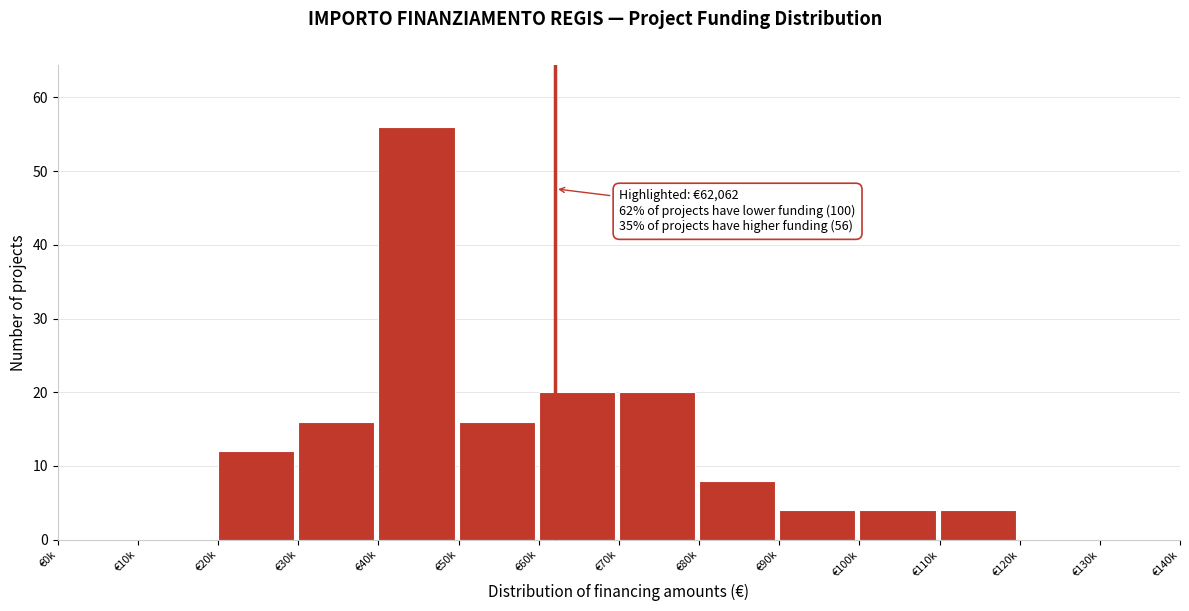

Reading left to right, transcribe all the data shown in this chart.

€0k=0	€10k=0	€20k=12	€30k=16	€40k=56	€50k=16	€60k=20	€70k=20	€80k=8	€90k=4	€100k=4	€110k=4	€120k=0	€130k=0